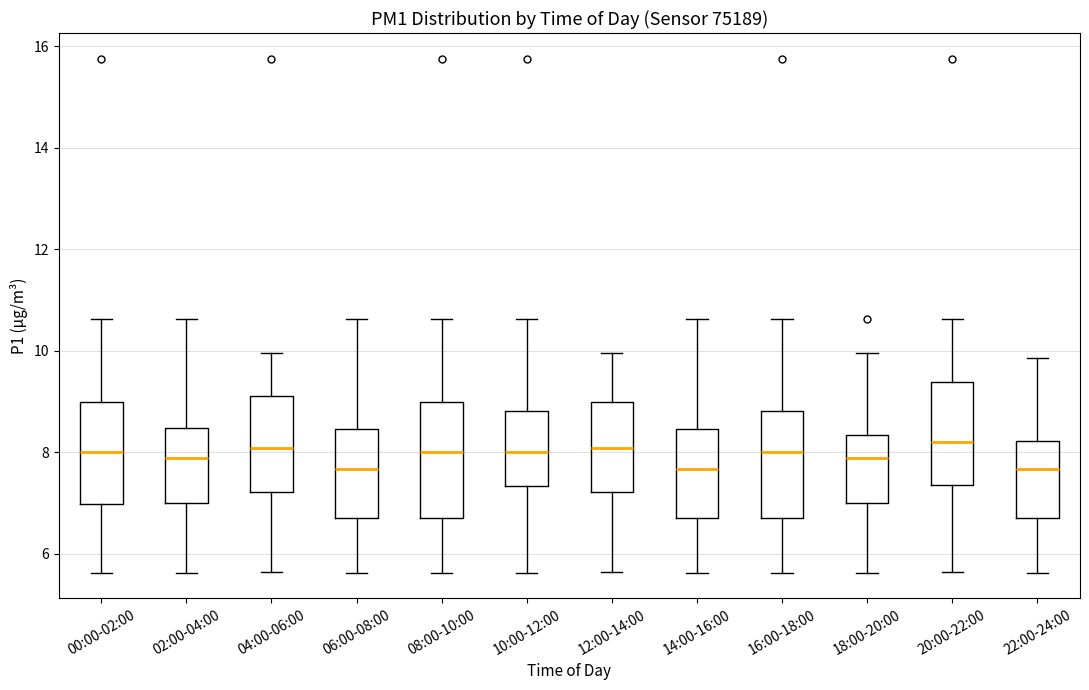

Reading left to right, transcribe this box plot: for each box, give where its median line is, the range the box spans, and where its two whiskers end, as read against the y-axis. The values are not printed on the chart, so give them approximately, as read against the axis.

00:00-02:00: median 8.0, box 7.0 to 9.0, whiskers 5.6 to 10.6
02:00-04:00: median 7.8, box 7.0 to 8.4, whiskers 5.6 to 10.6
04:00-06:00: median 8.0, box 7.2 to 9.2, whiskers 5.6 to 10.0
06:00-08:00: median 7.6, box 6.8 to 8.4, whiskers 5.6 to 10.6
08:00-10:00: median 8.0, box 6.8 to 9.0, whiskers 5.6 to 10.6
10:00-12:00: median 8.0, box 7.4 to 8.8, whiskers 5.6 to 10.6
12:00-14:00: median 8.0, box 7.2 to 9.0, whiskers 5.6 to 10.0
14:00-16:00: median 7.6, box 6.8 to 8.4, whiskers 5.6 to 10.6
16:00-18:00: median 8.0, box 6.8 to 8.8, whiskers 5.6 to 10.6
18:00-20:00: median 7.8, box 7.0 to 8.4, whiskers 5.6 to 10.0
20:00-22:00: median 8.2, box 7.4 to 9.4, whiskers 5.6 to 10.6
22:00-24:00: median 7.6, box 6.8 to 8.2, whiskers 5.6 to 9.8